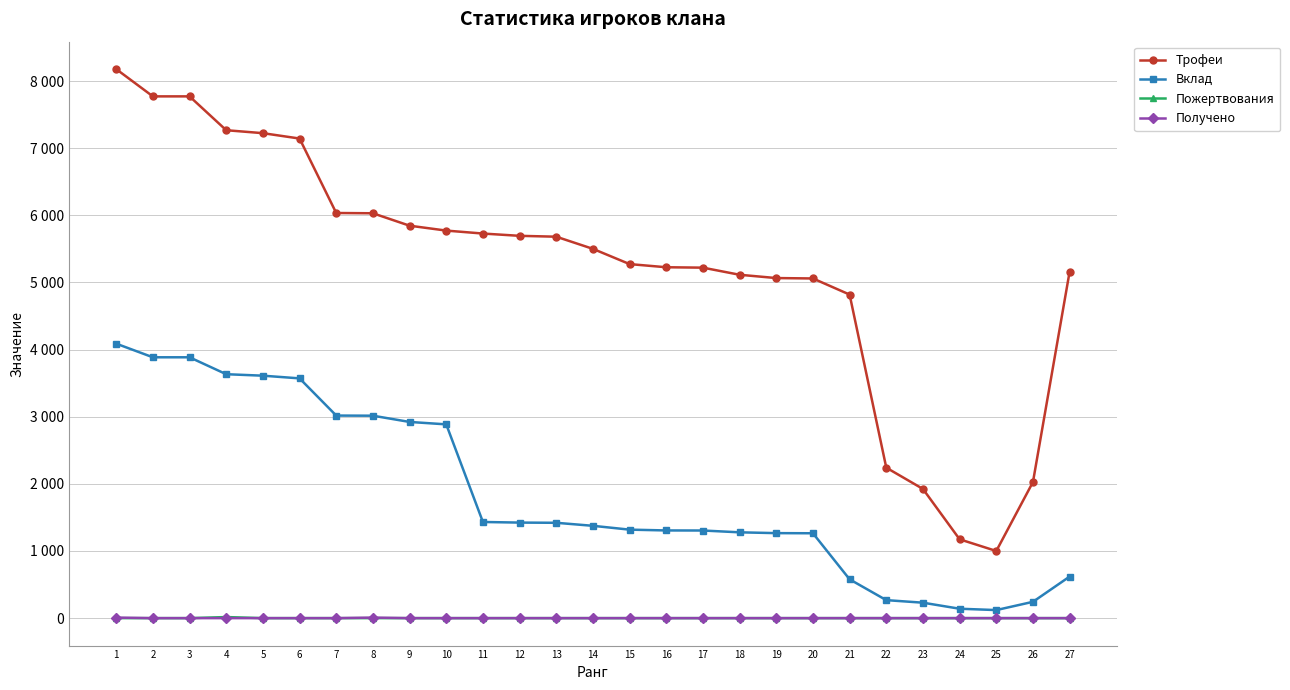

True or false: Вклад and Трофеи intersect in this chart.

False